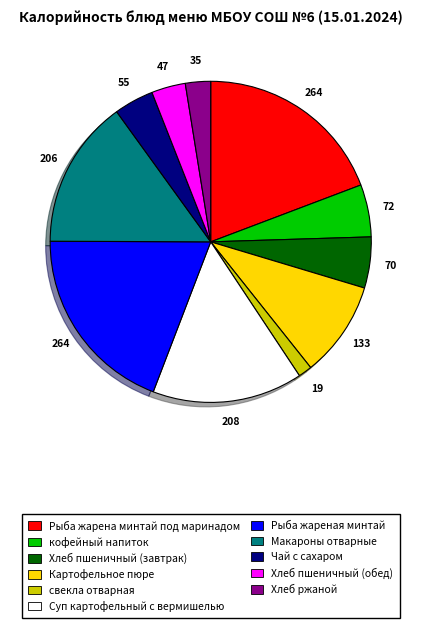

Is there a majority slice in this chart?

No